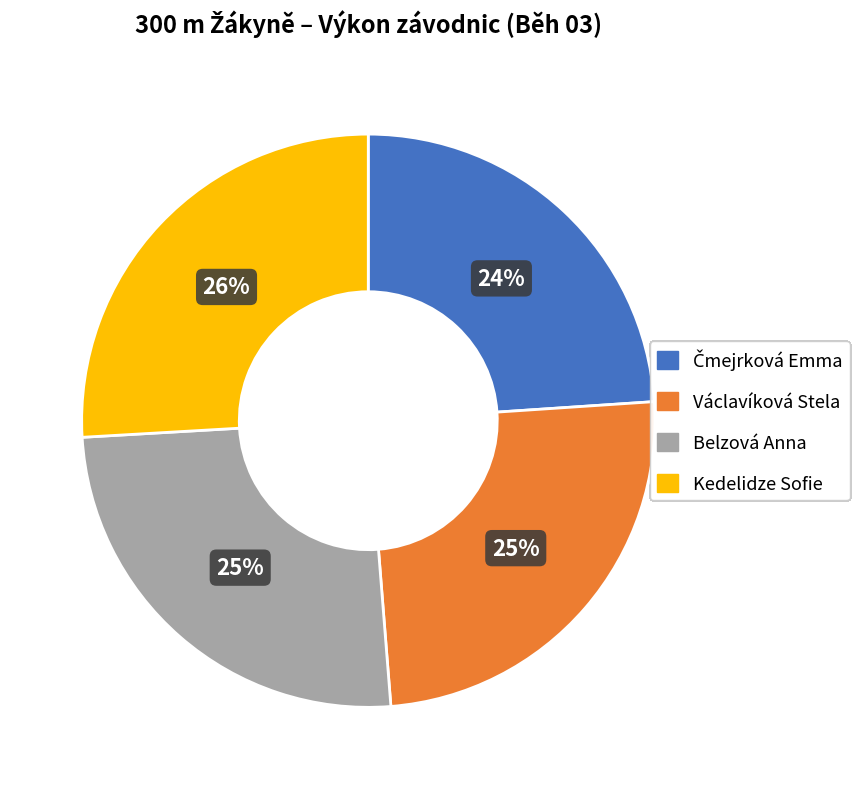

What percentage is the Belzová Anna slice, to the nearest percent?

25%